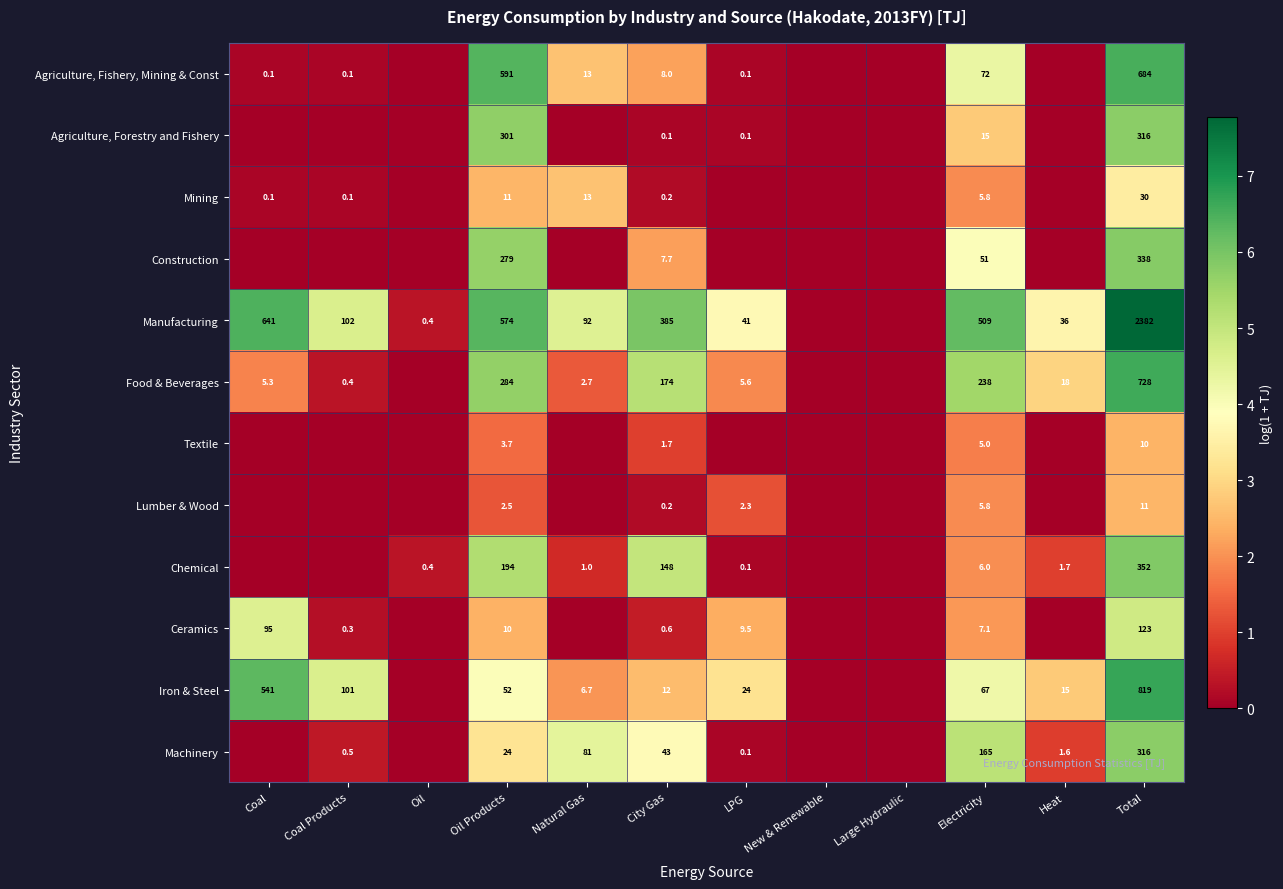

What is the difference between the Food & Beverages values at City Gas and Heat?

156.0